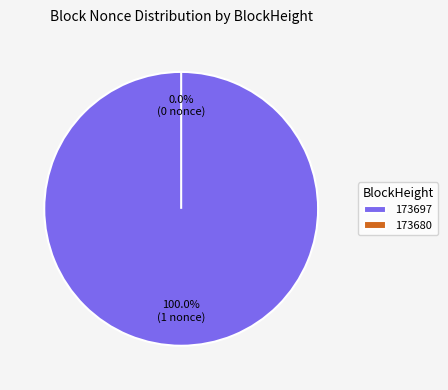

The 173697 slice represents 100% of the pie. True or false?

True